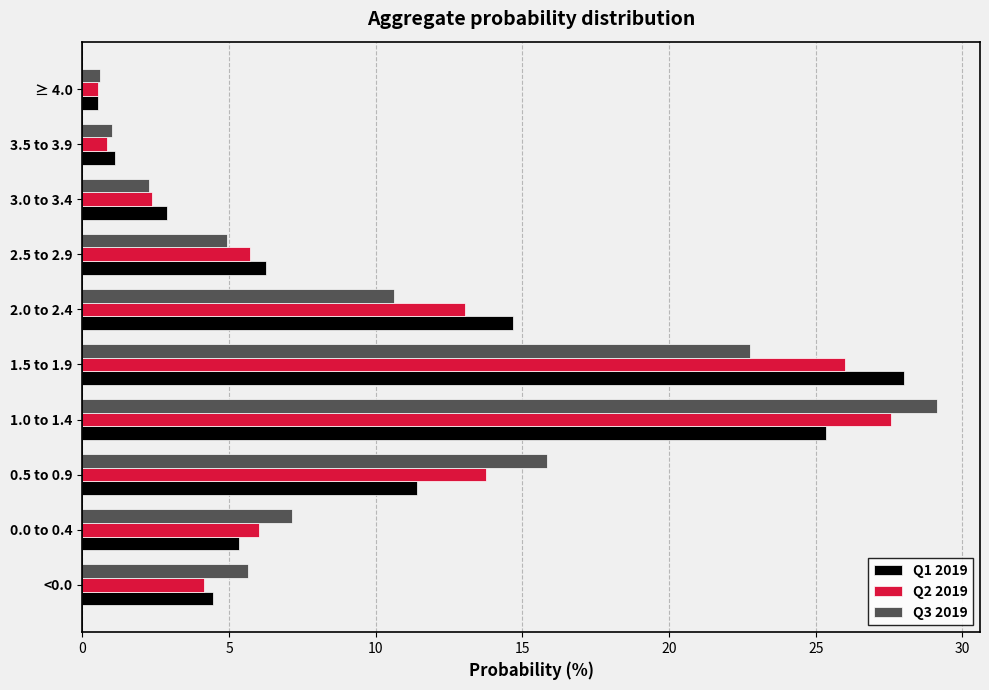

Is the value of Q3 2019 at <0.0 greater than the value of Q1 2019 at 1.5 to 1.9?

No